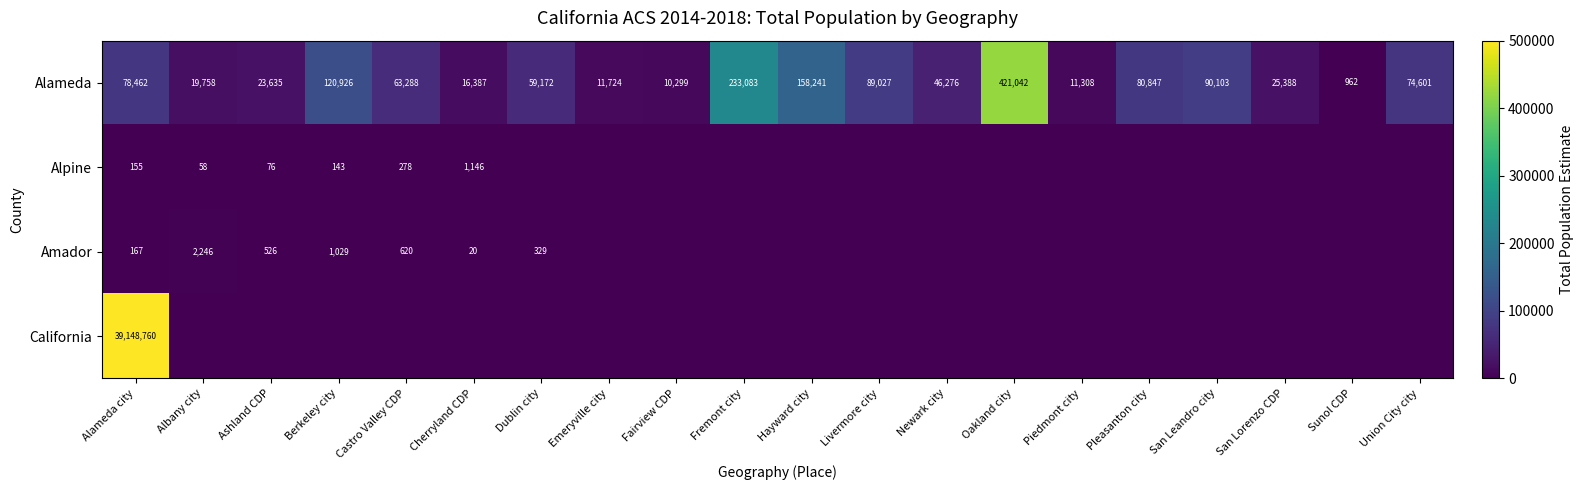

The value of Amador at Cherryland CDP is 27. True or false?

False